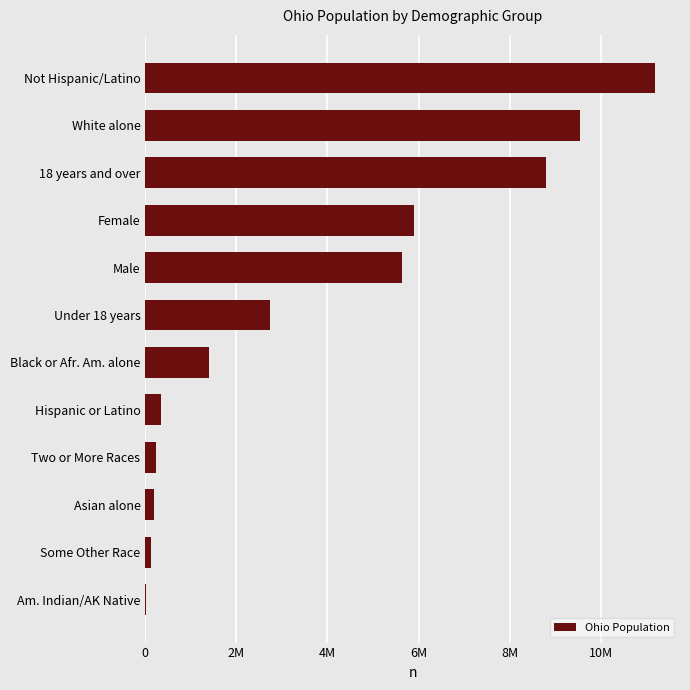

What is the maximum value shown in the chart?

11181830